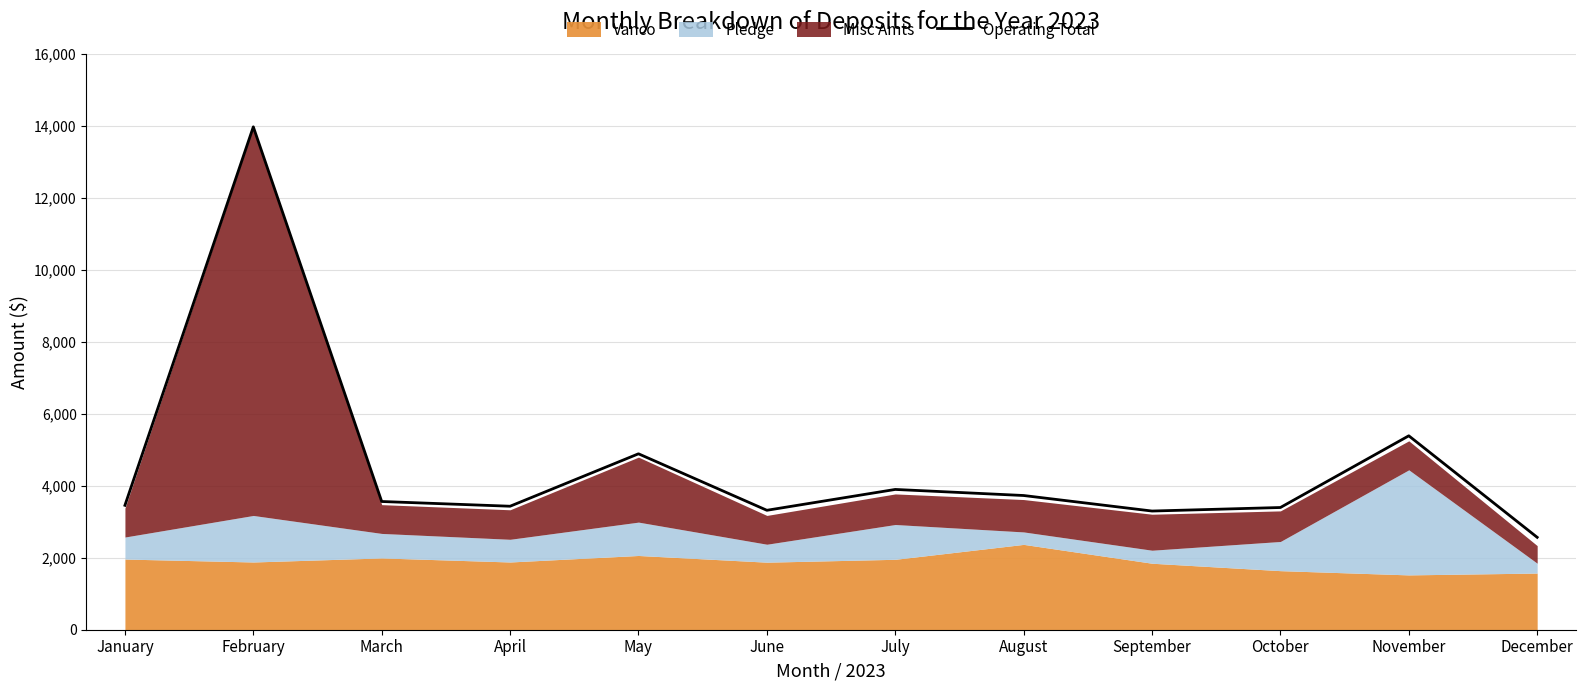

What is the value of the 6th point from the left?

3319.2